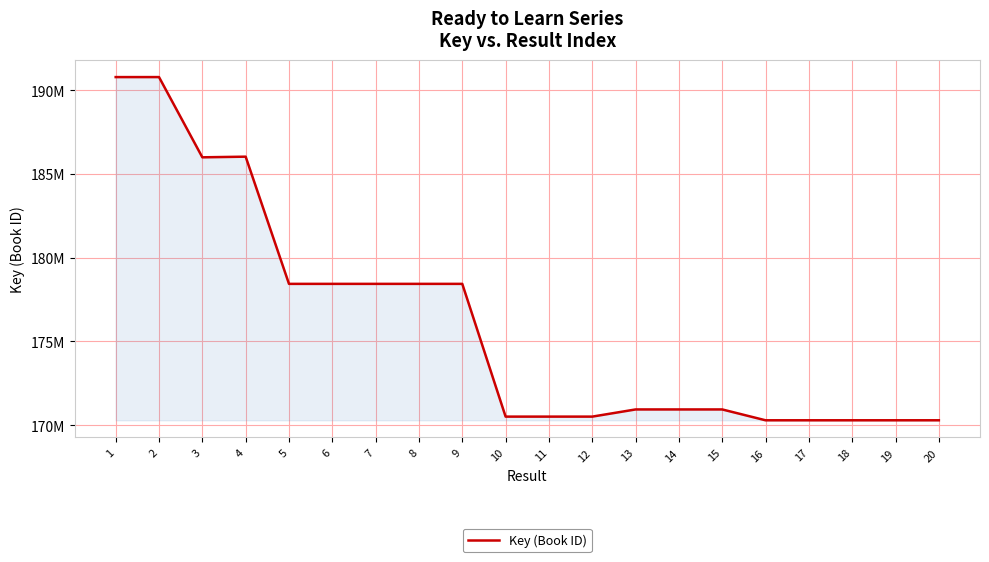

Where is the data nearest to the value 180538441?

8